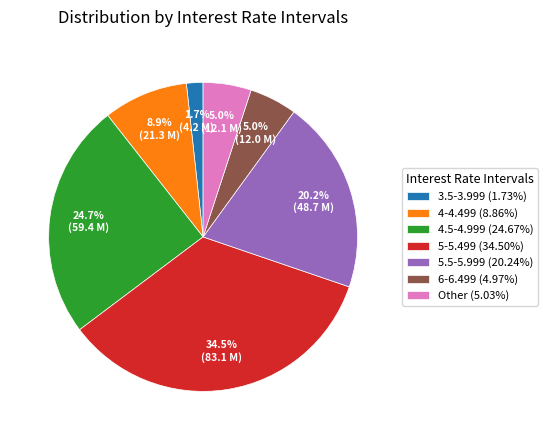

Combined, do 6-6.499 (4.97%) and 5.5-5.999 (20.24%) account for over 50%?

No